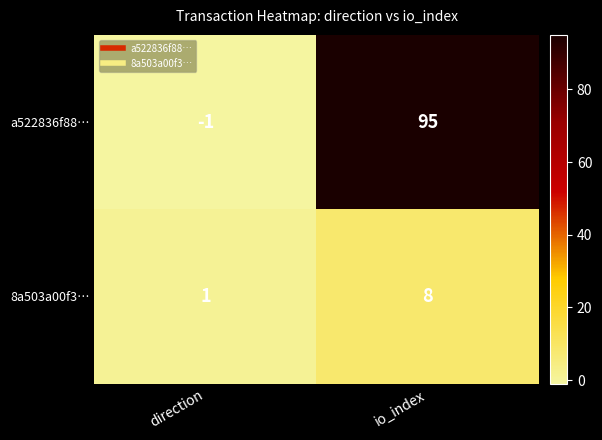

At direction, list the series in order from smallest to largest.

a522836f88…, 8a503a00f3…